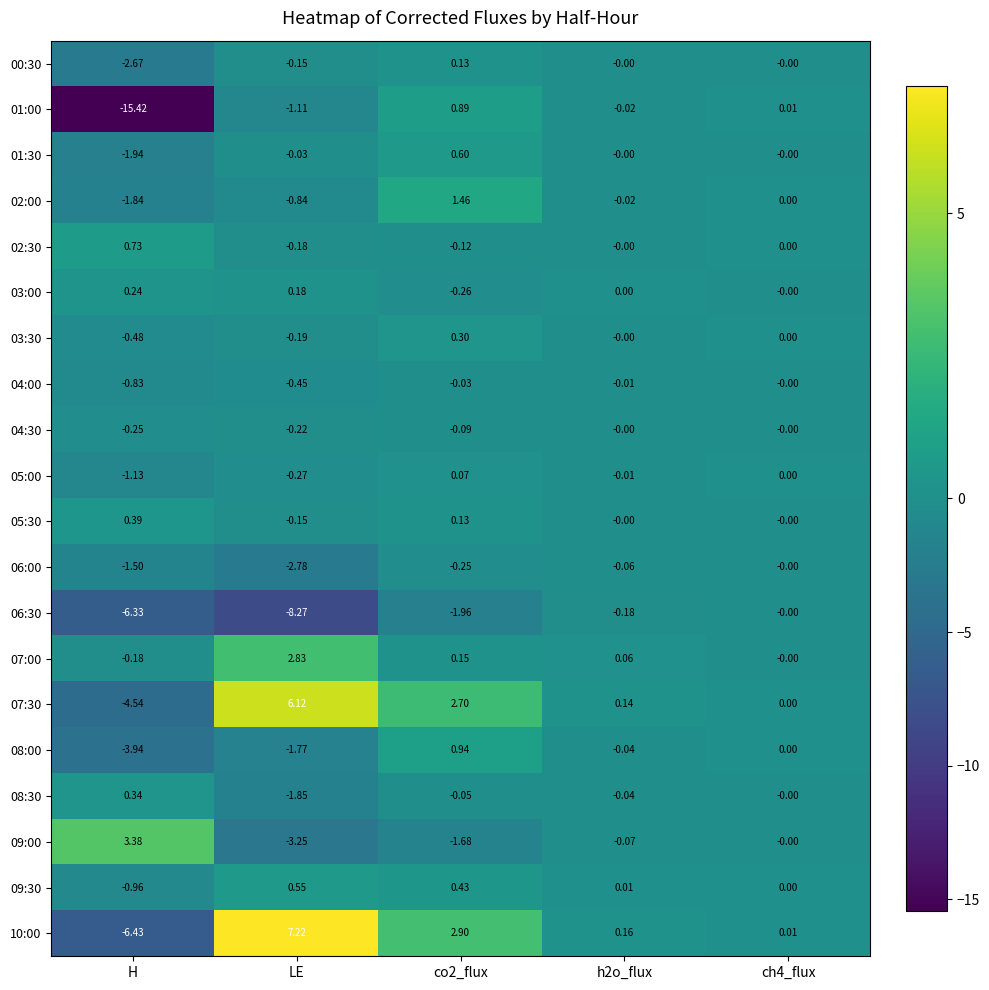

At which label does 05:30 first exceed 0?

H